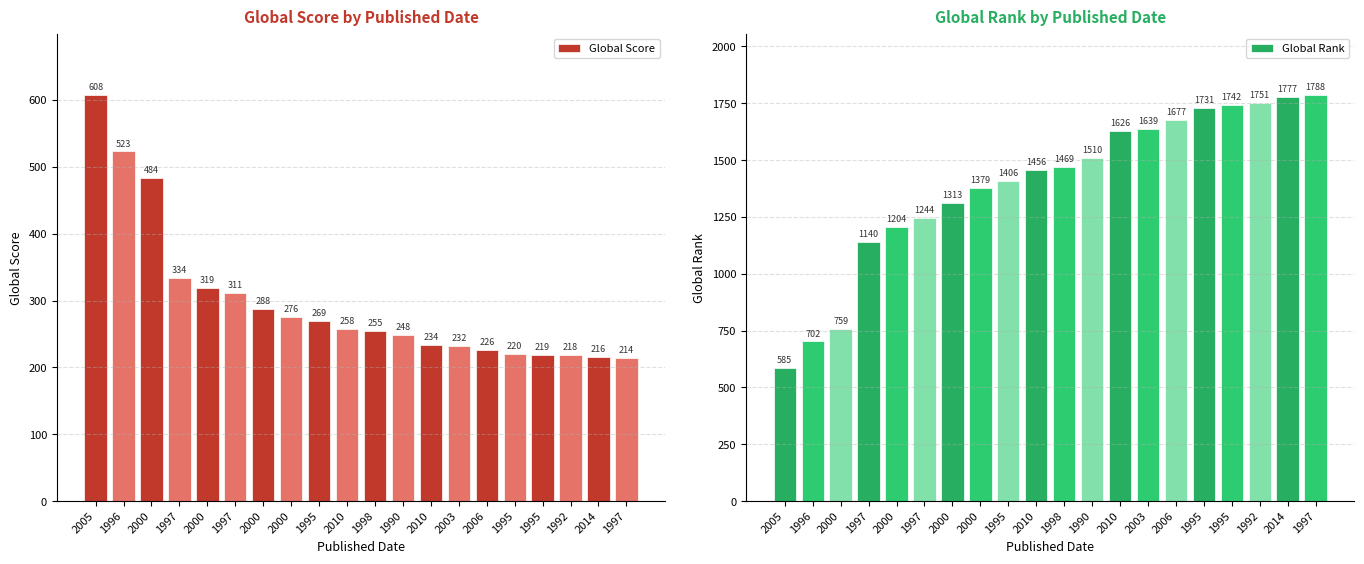

Are the bars grouped side by side (vs. stacked)?

Yes